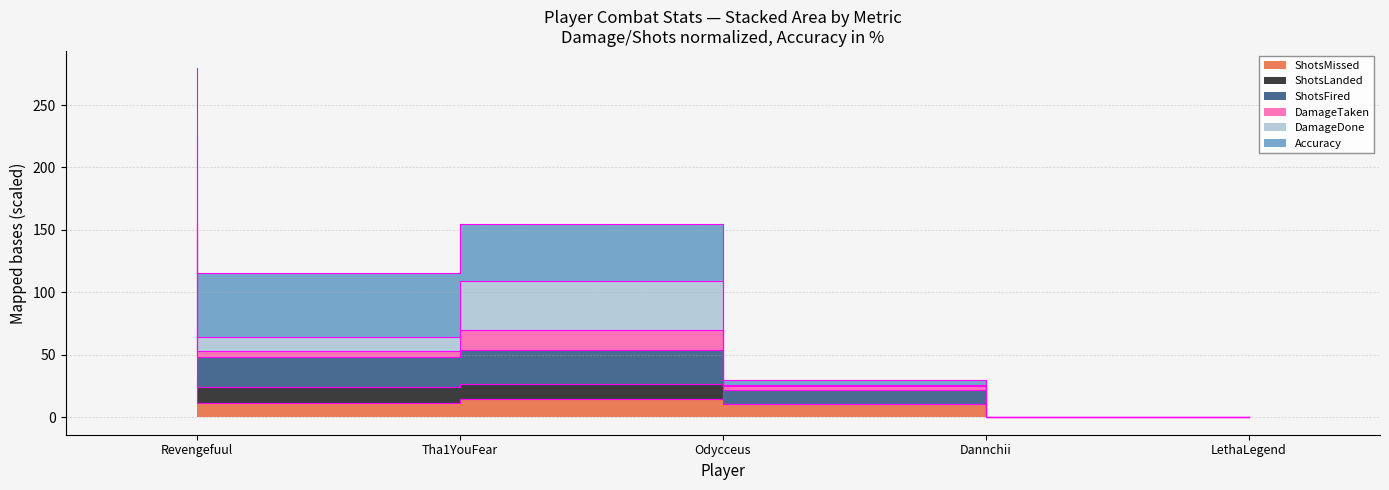

True or false: ShotsLanded and ShotsFired intersect in this chart.

False